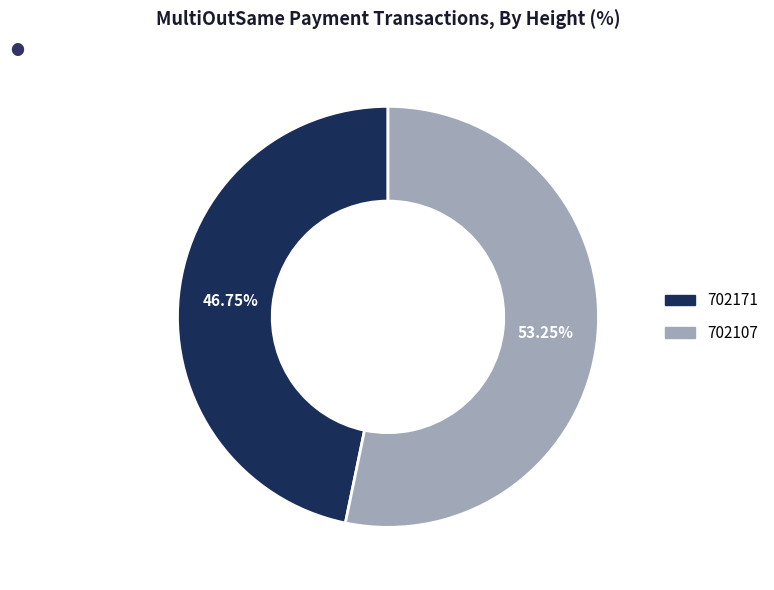

What is the total percentage of 702171 and 702107?

100.0%